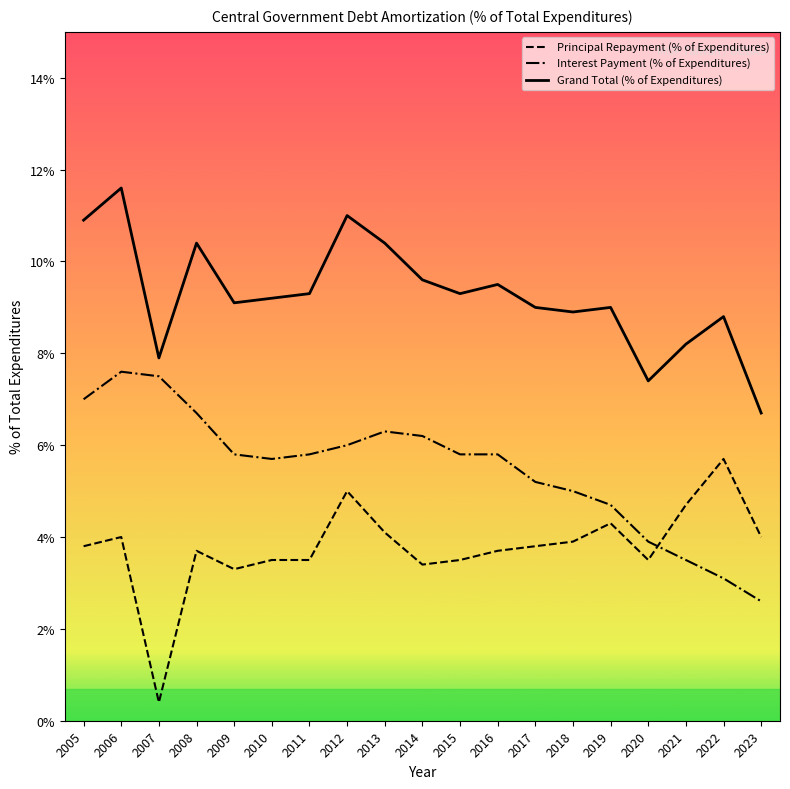

At which label does Principal Repayment (% of Expenditures) reach its minimum?

2007